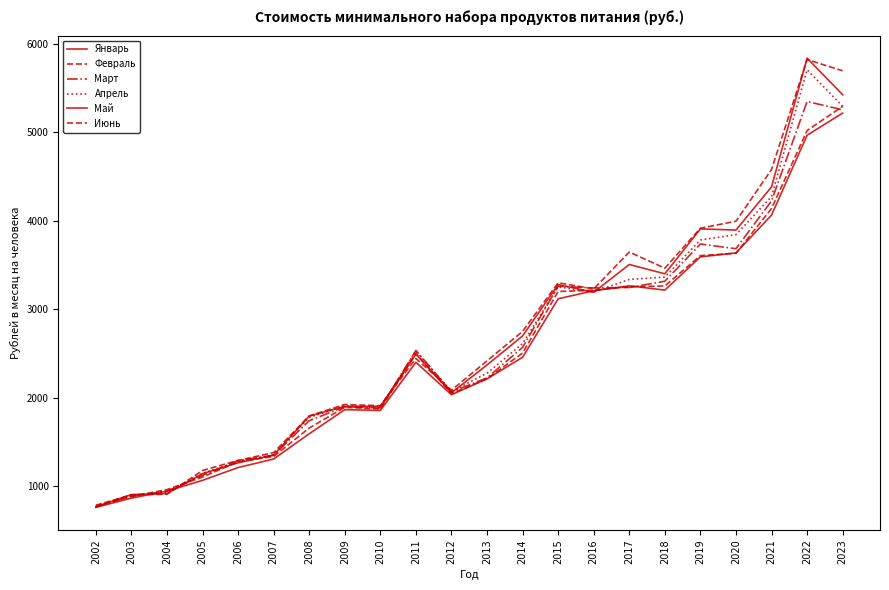

Does the chart display data point markers on the line(s)?

No